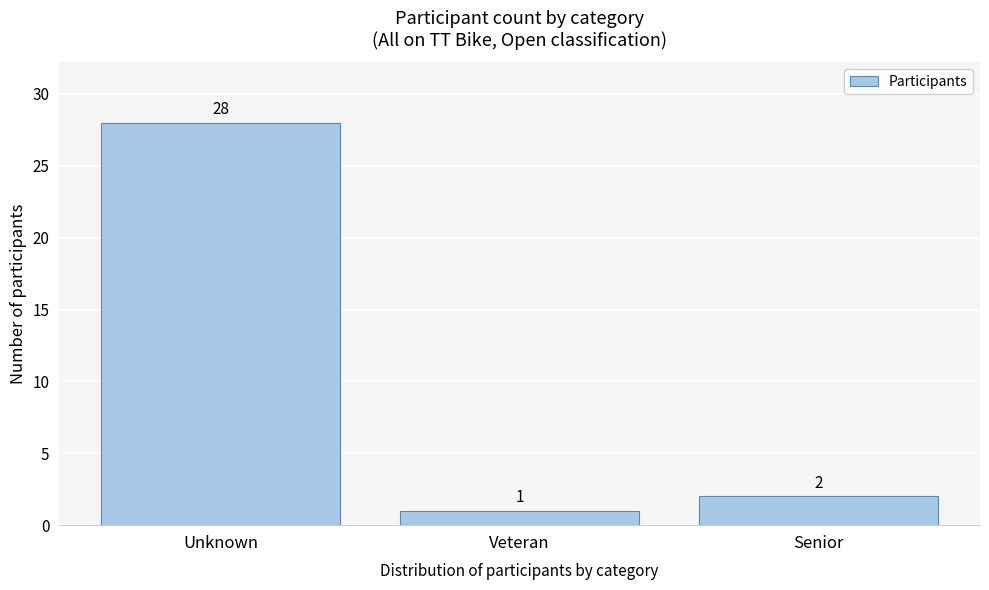

Reading left to right, transcribe all the data shown in this chart.

Unknown=28	Veteran=1	Senior=2